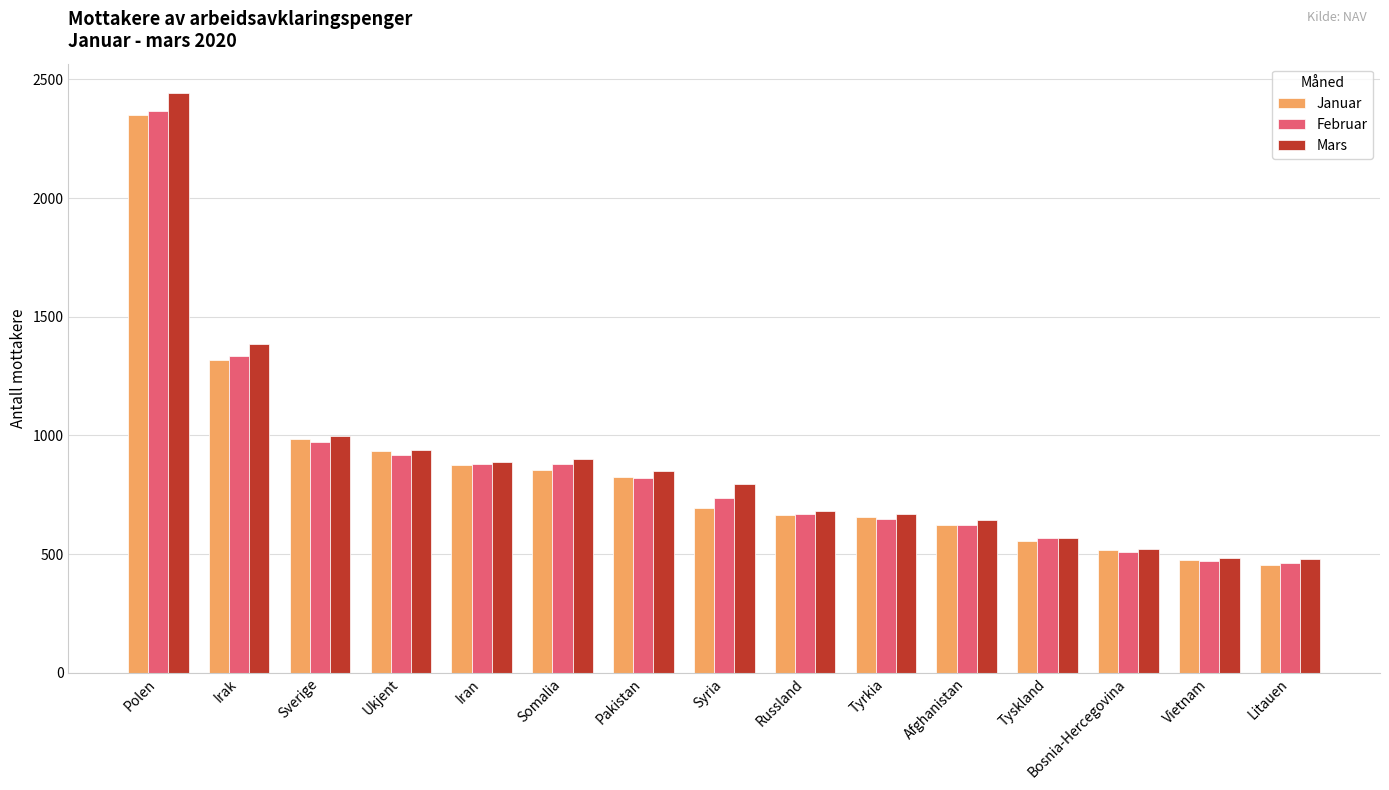

What is the minimum value for Februar?

464